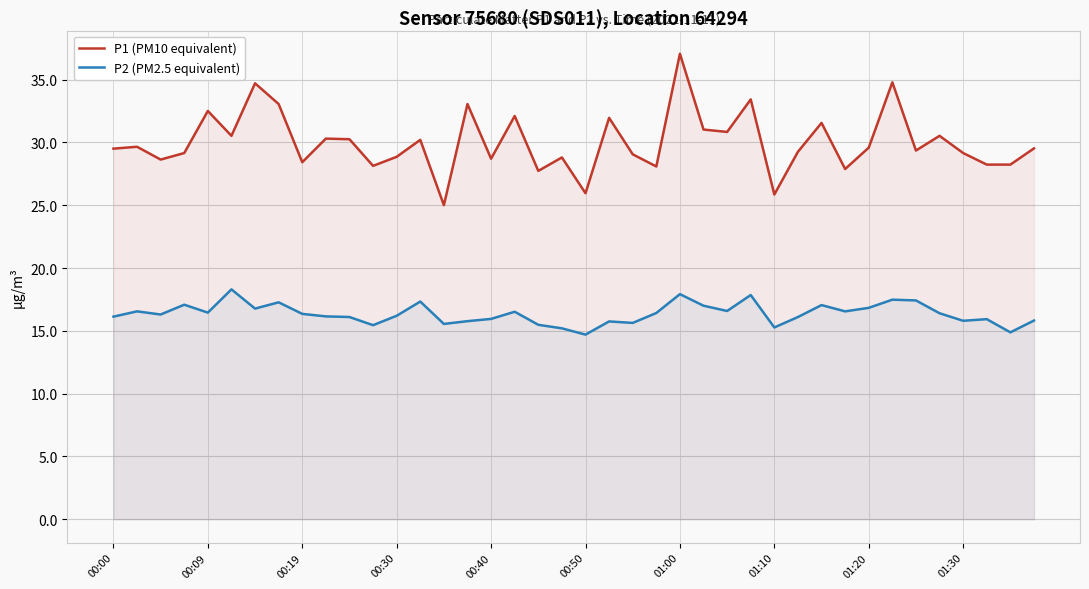

True or false: P2 (PM2.5 equivalent) and P1 (PM10 equivalent) intersect in this chart.

False